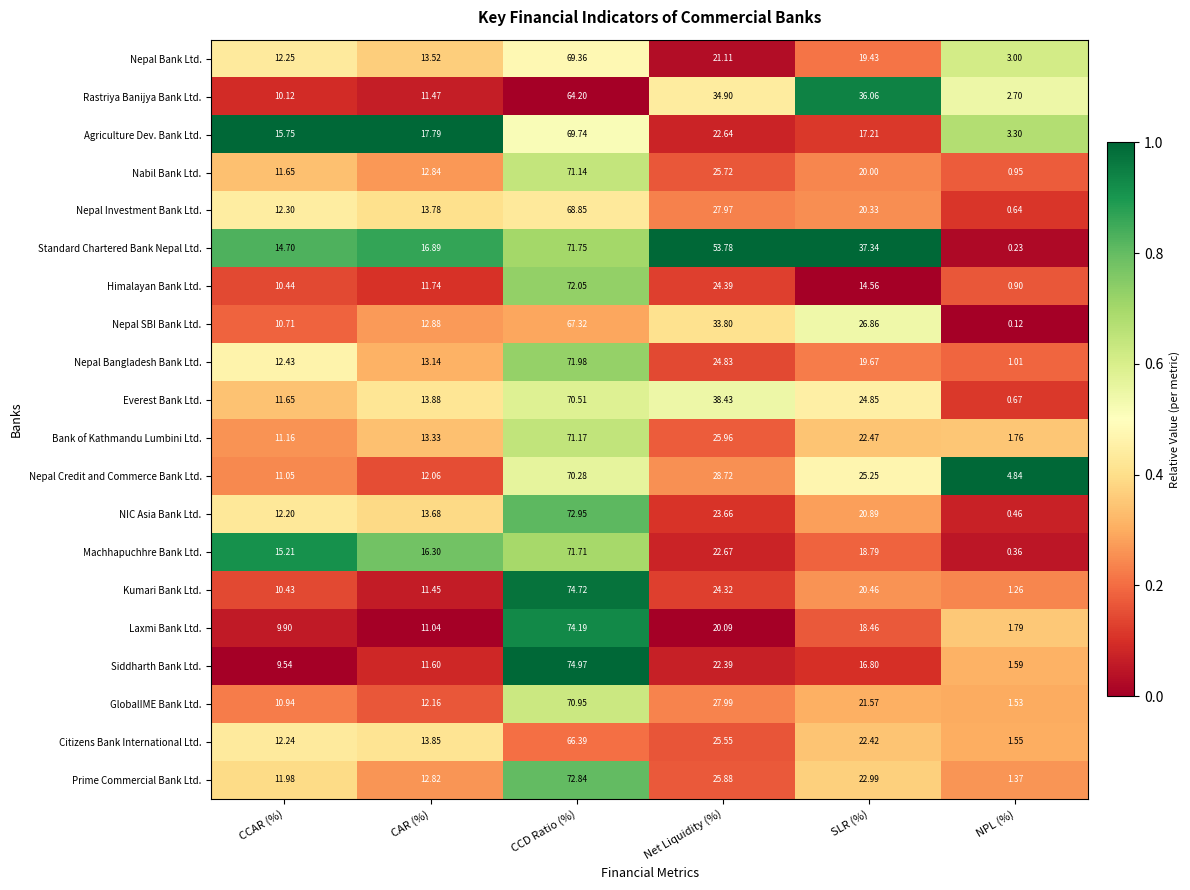

Which category has the lowest value in the Nabil Bank Ltd. series?

NPL (%)